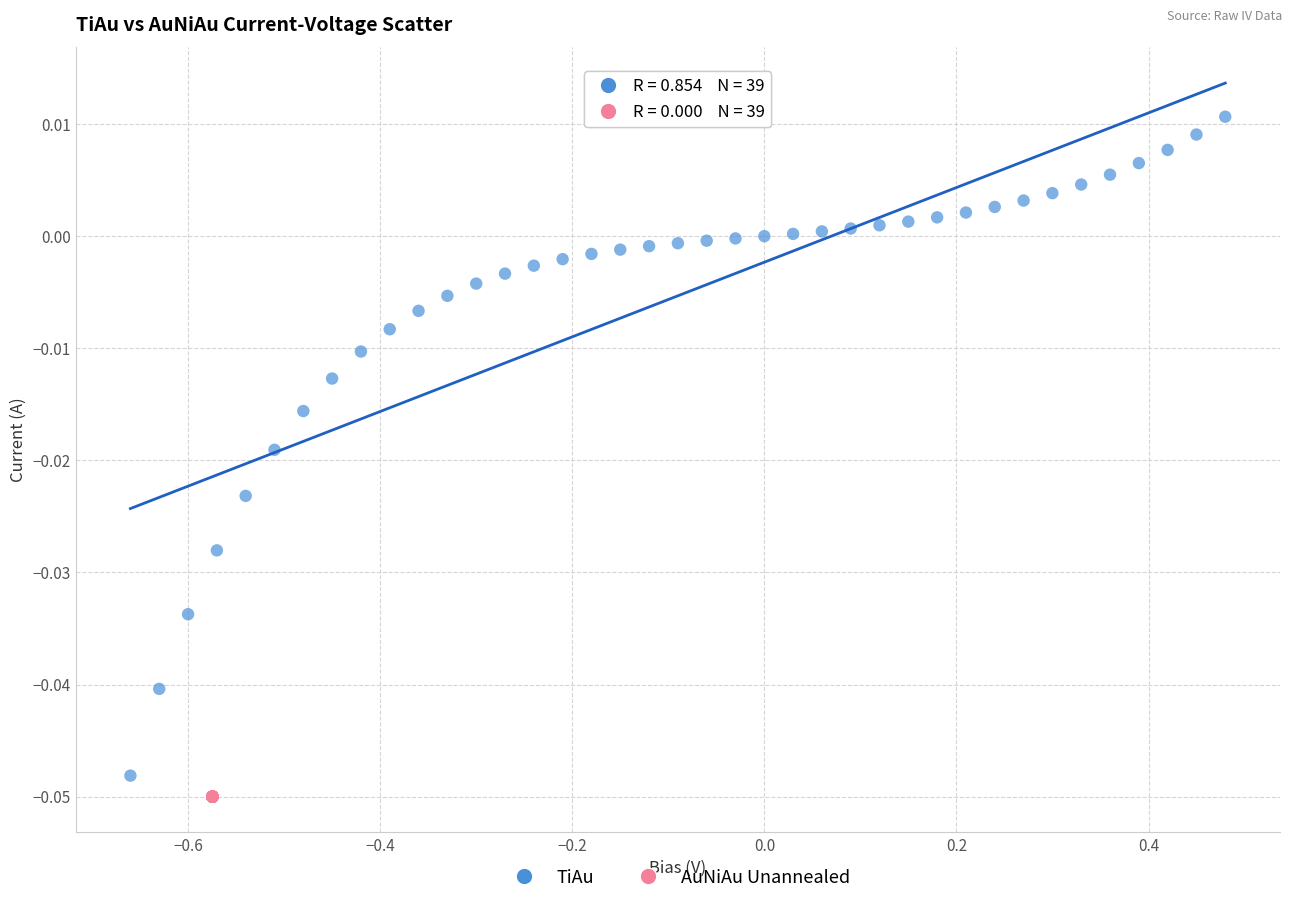

What are all the series names shown in the legend?

TiAu, AuNiAu Unannealed